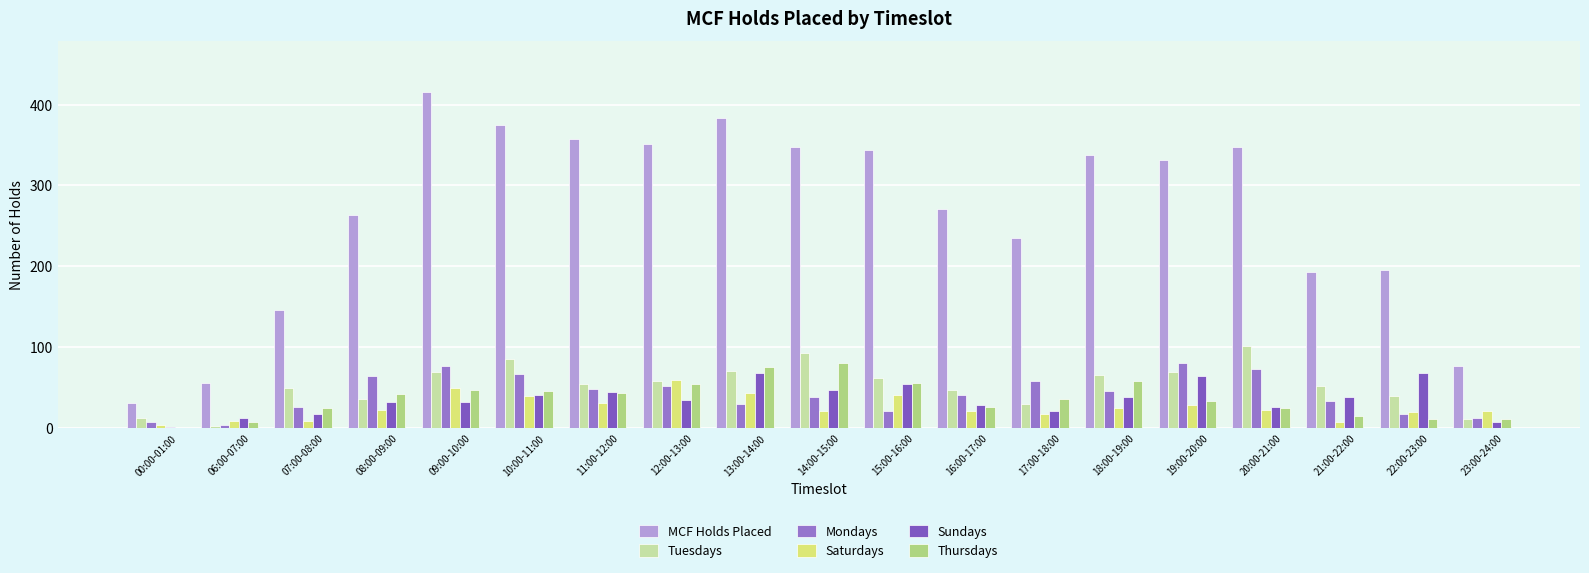

Are the bars horizontal?

No